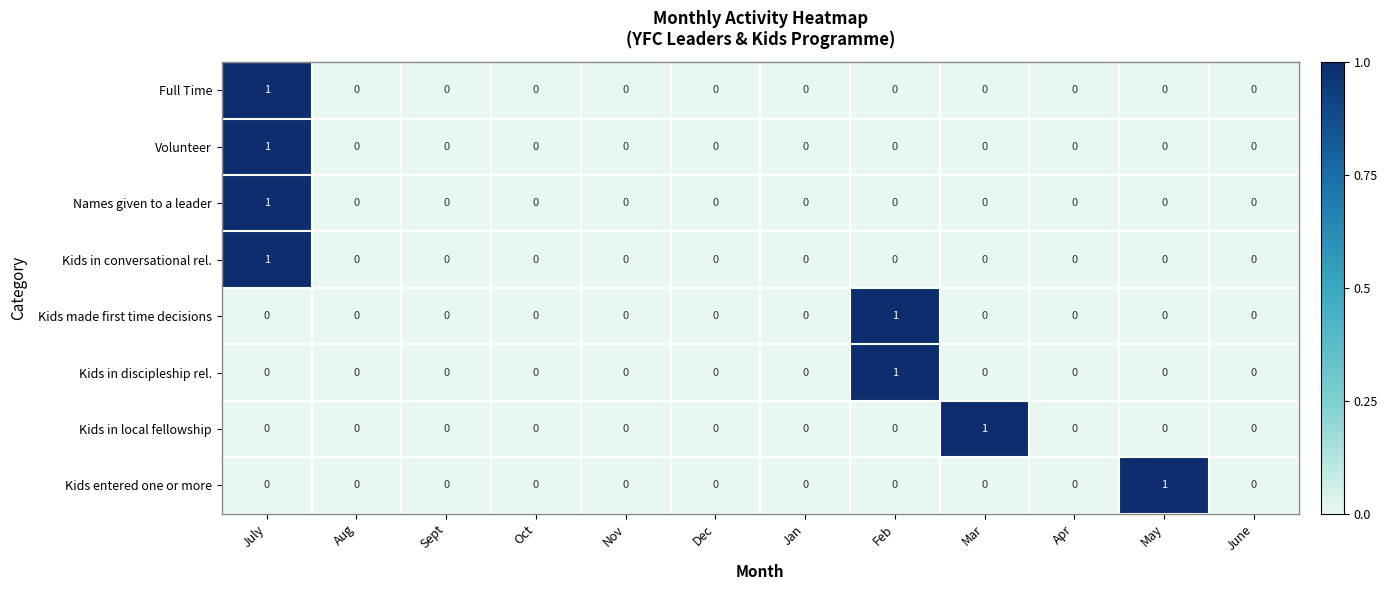

True or false: Kids made first time decisions has a value of 0 at Mar.

True